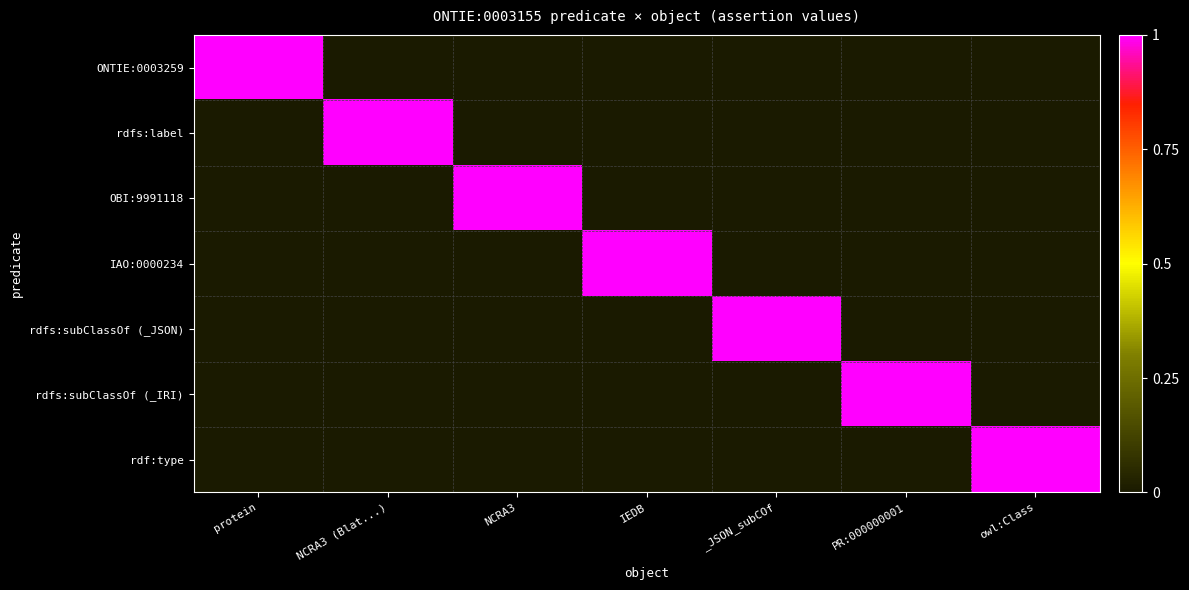

Reading left to right, list all the values displayed in this chart.

ONTIE:0003259: protein=1	NCRA3 (Blat...)=0	NCRA3=0	IEDB=0	_JSON_subCOf=0	PR:000000001=0	owl:Class=0
rdfs:label: protein=0	NCRA3 (Blat...)=1	NCRA3=0	IEDB=0	_JSON_subCOf=0	PR:000000001=0	owl:Class=0
OBI:9991118: protein=0	NCRA3 (Blat...)=0	NCRA3=1	IEDB=0	_JSON_subCOf=0	PR:000000001=0	owl:Class=0
IAO:0000234: protein=0	NCRA3 (Blat...)=0	NCRA3=0	IEDB=1	_JSON_subCOf=0	PR:000000001=0	owl:Class=0
rdfs:subClassOf (_JSON): protein=0	NCRA3 (Blat...)=0	NCRA3=0	IEDB=0	_JSON_subCOf=1	PR:000000001=0	owl:Class=0
rdfs:subClassOf (_IRI): protein=0	NCRA3 (Blat...)=0	NCRA3=0	IEDB=0	_JSON_subCOf=0	PR:000000001=1	owl:Class=0
rdf:type: protein=0	NCRA3 (Blat...)=0	NCRA3=0	IEDB=0	_JSON_subCOf=0	PR:000000001=0	owl:Class=1